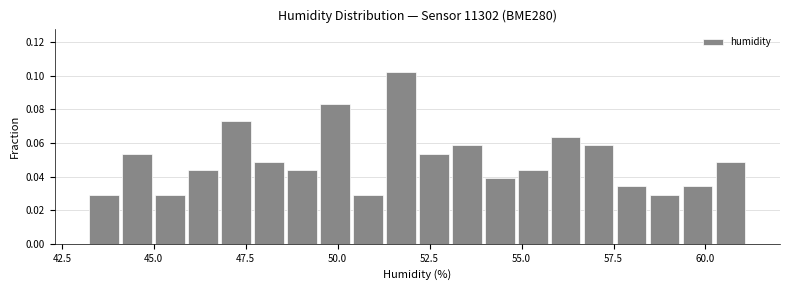

Around what value on the x-axis is the tallest bar? Give the approximate position of its centre, as read against the axis.

51.5